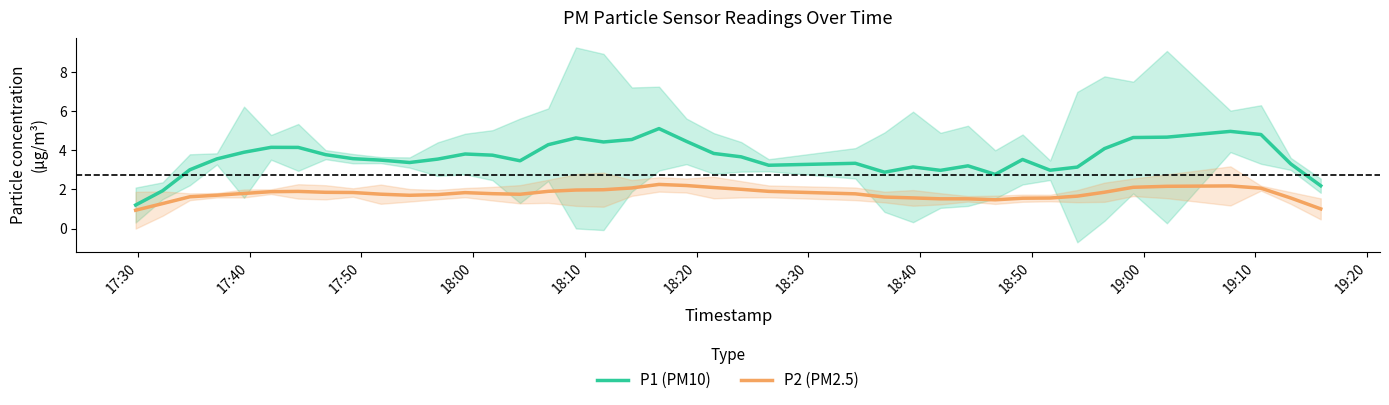

Does the chart have visible grid lines?

No